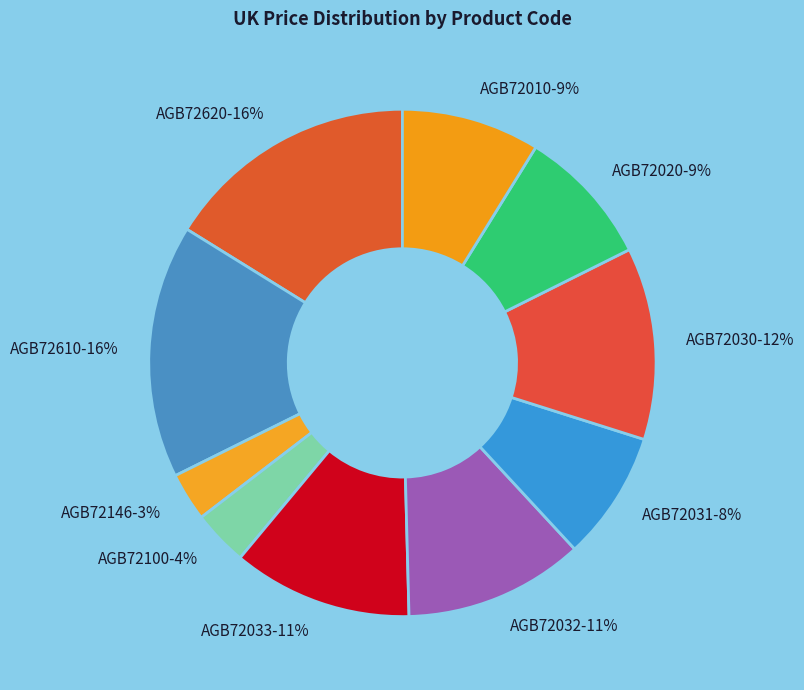

How many segments does this pie chart have?

10